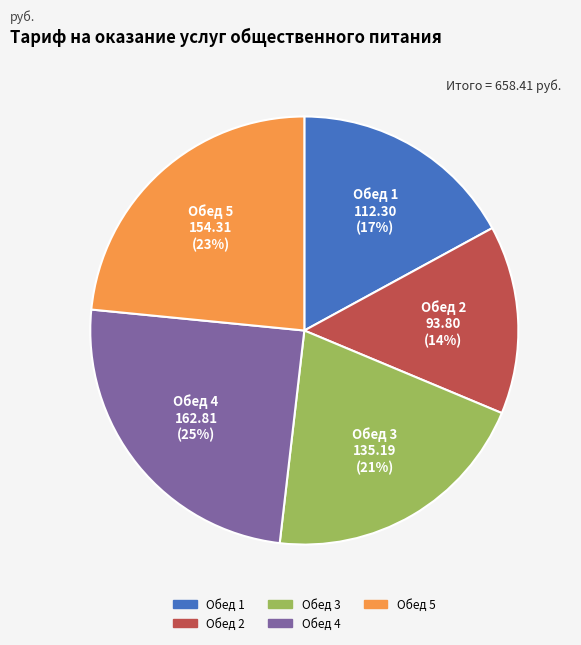

Is there a majority slice in this chart?

No